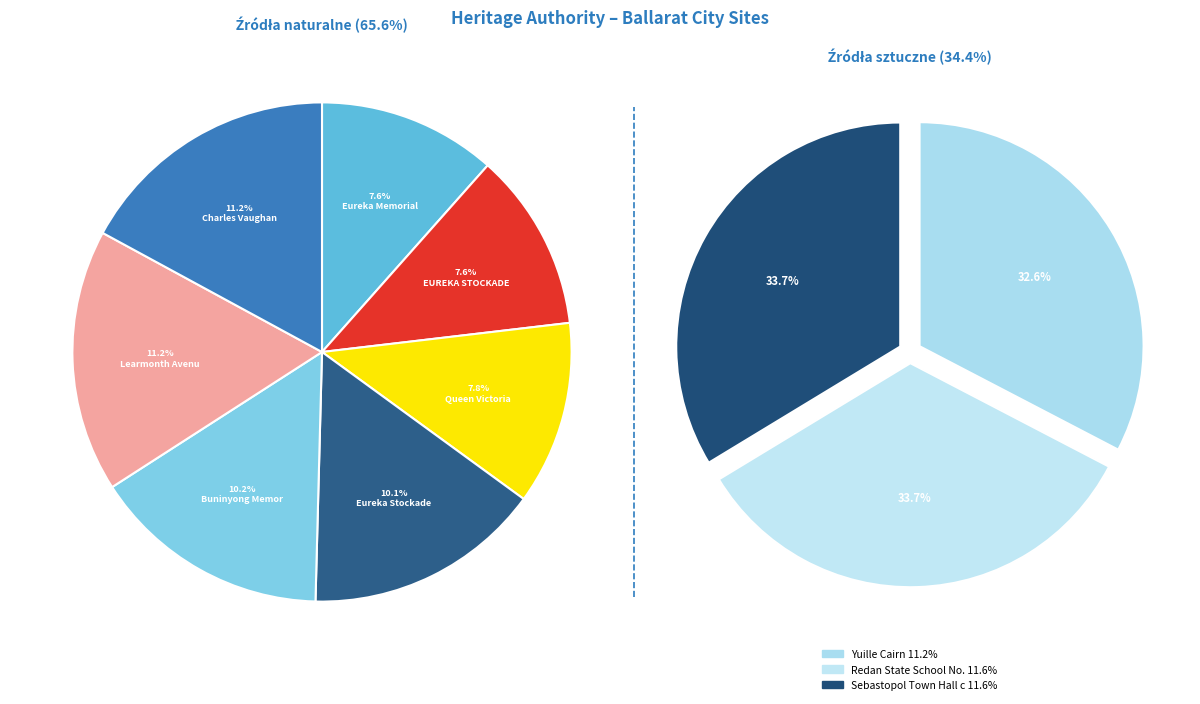

Is Queen Victoria Rotunda the majority of the pie?

No